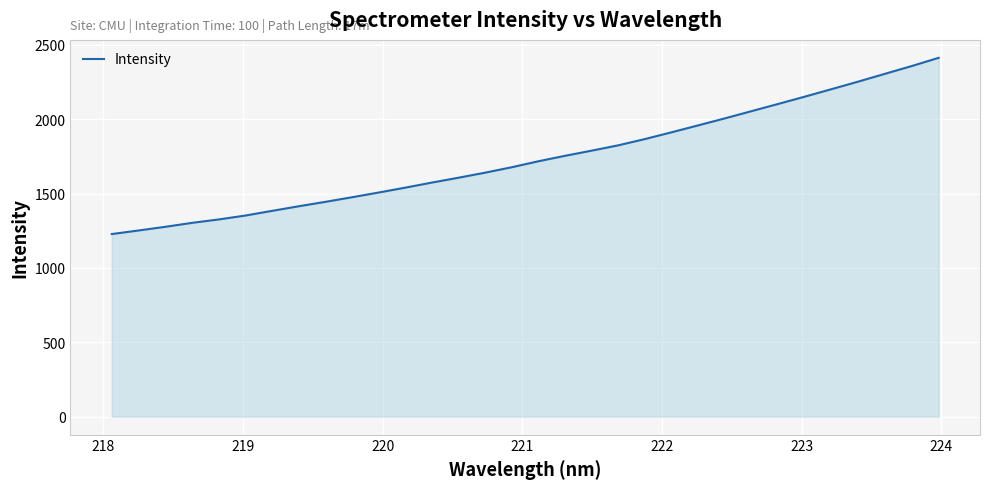

How many values are below 1717?

16